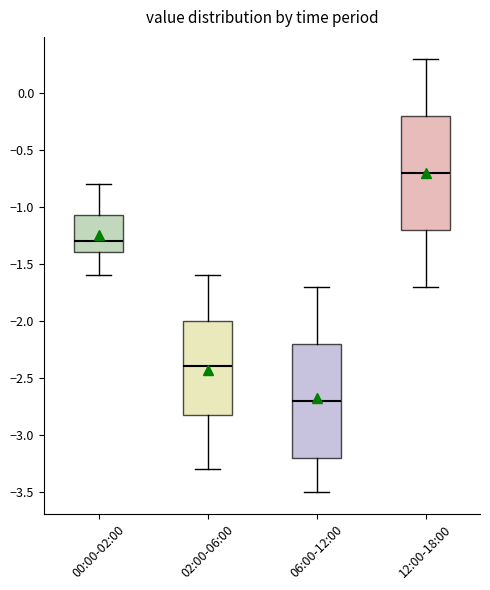

Where is the upper edge of the box for 00:00-02:00 on the y-axis? The values are not printed on the chart, so give them approximately, as read against the axis.

-1.05